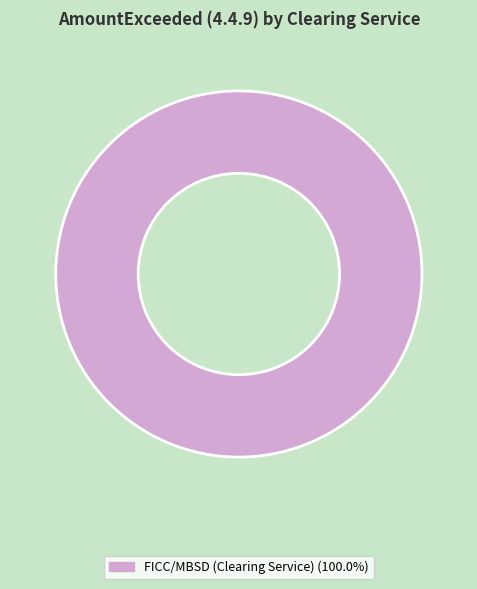

Is there a majority slice in this chart?

Yes